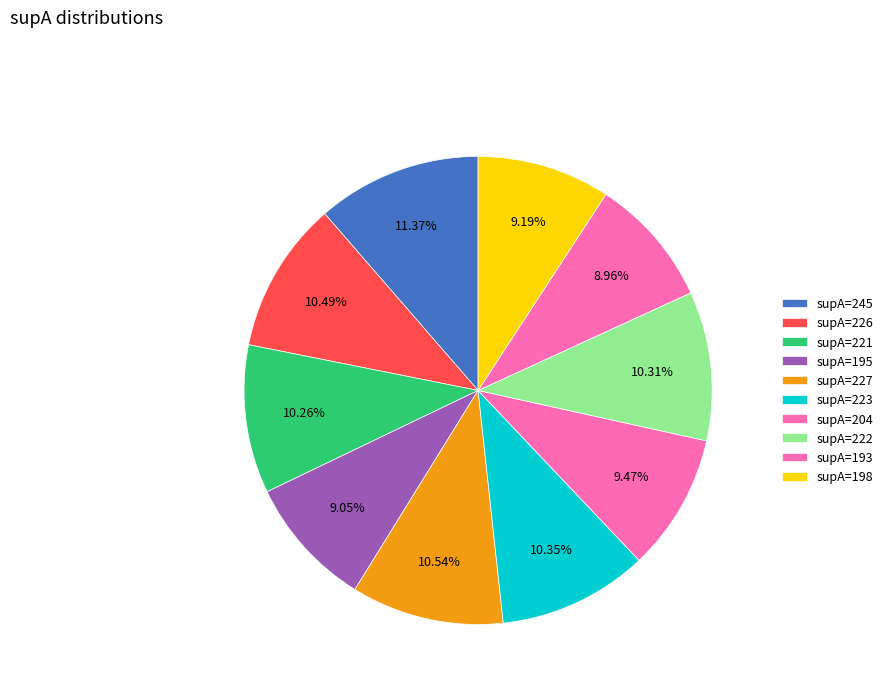

How many slices are in this pie chart?

10